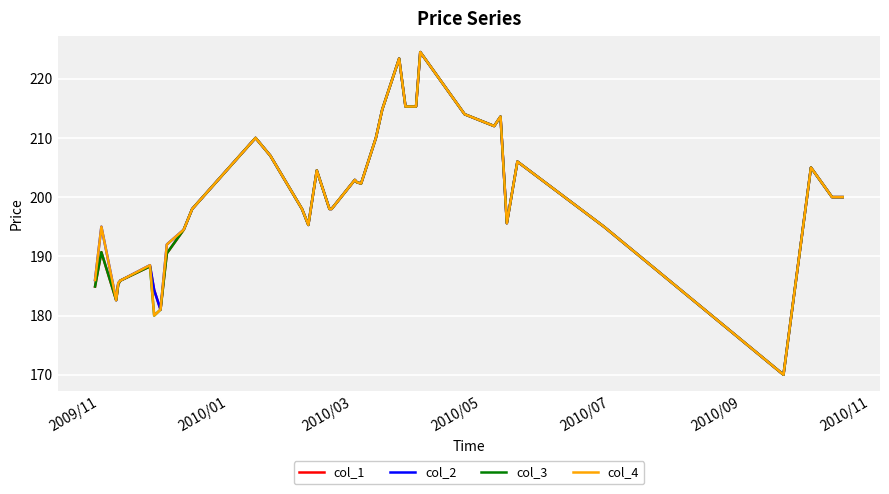

What is the difference between the maximum and second lowest values in the col_4 series?

44.5